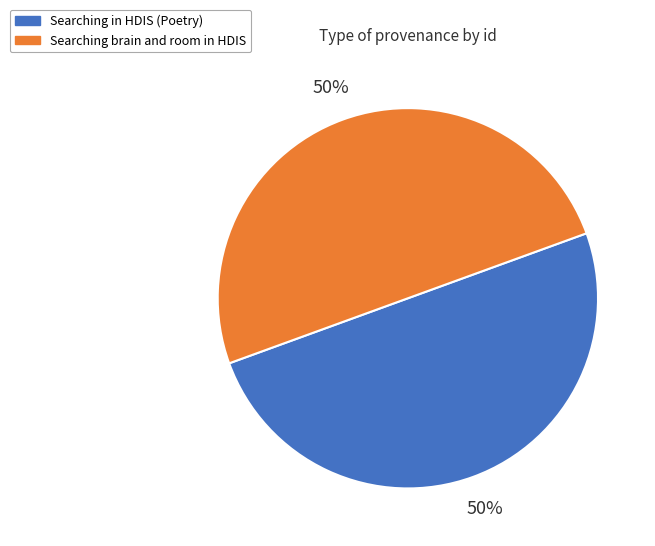

What is the ratio of the value at Searching in HDIS (Poetry) to the value at Searching brain and room in HDIS?

1.0